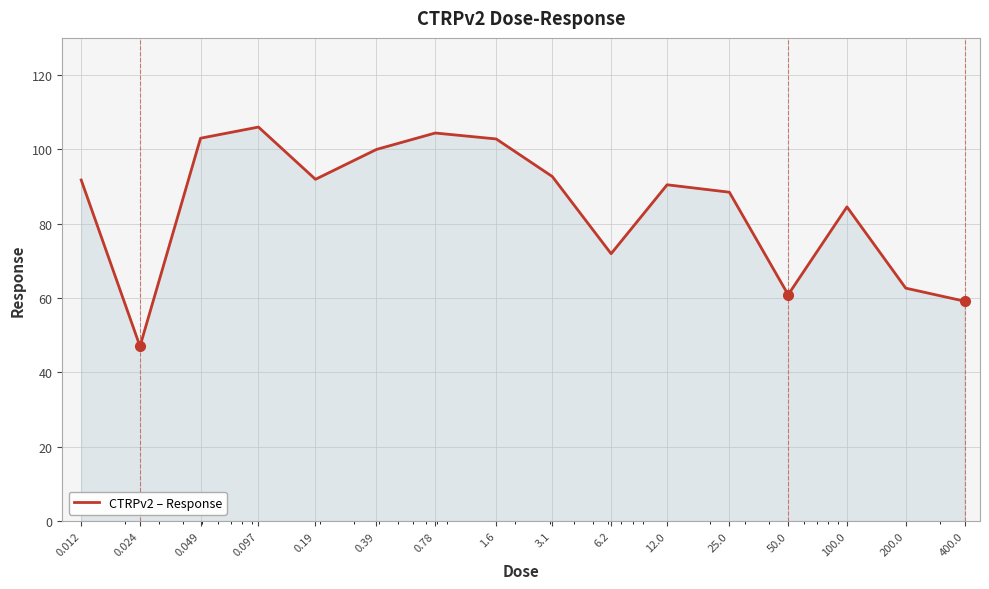

What is the difference between the maximum and minimum values?

59.0